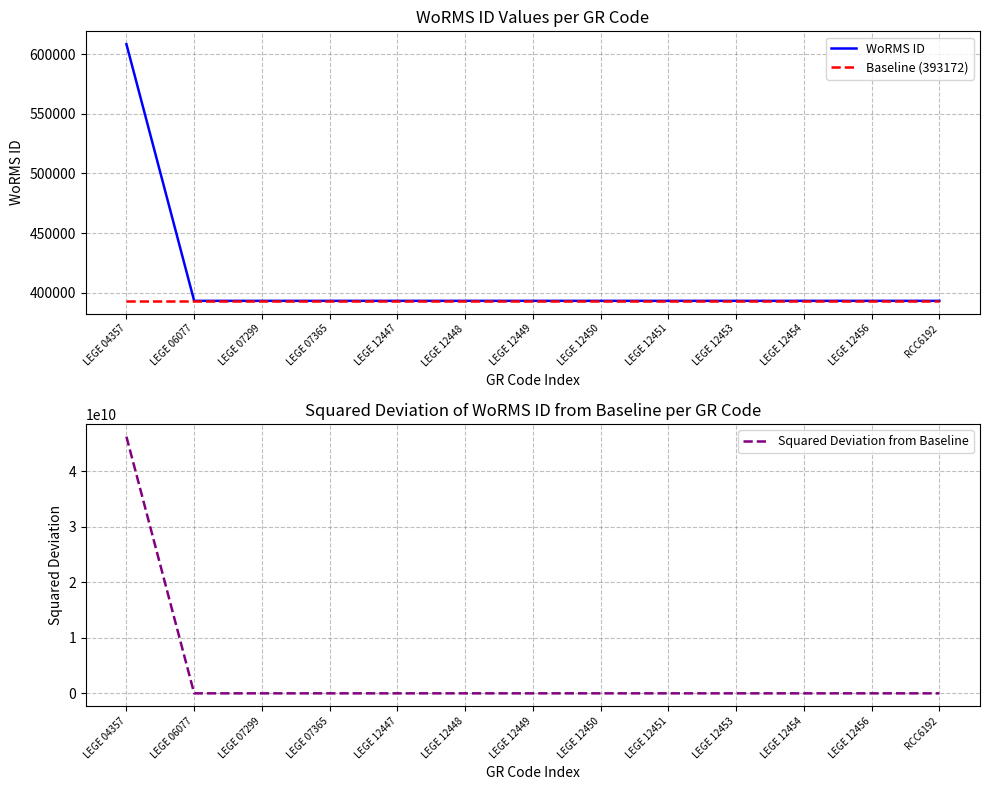

Reading right to left, what are all the values shown in this chart?

WoRMS ID: 393172	393172	393172	393172	393172	393172	393172	393172	393172	393172	393172	393172	608248
Baseline (393172): 393172	393172	393172	393172	393172	393172	393172	393172	393172	393172	393172	393172	393172
Squared Deviation from Baseline: 0	0	0	0	0	0	0	0	0	0	0	0	46257685776